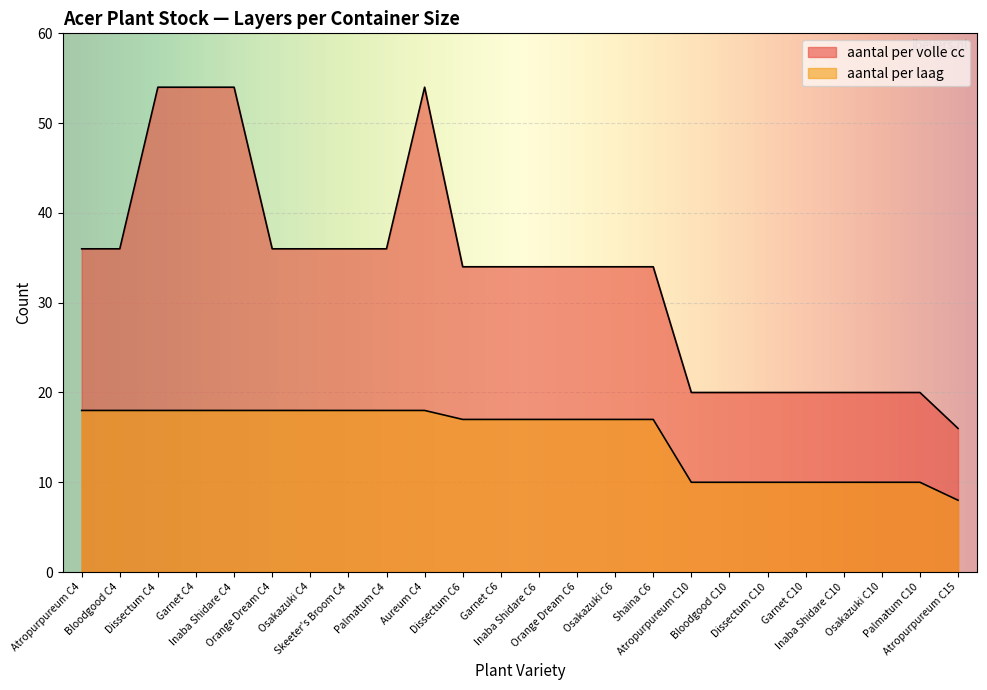

At which category is the sum across all series the highest?

Dissectum C4